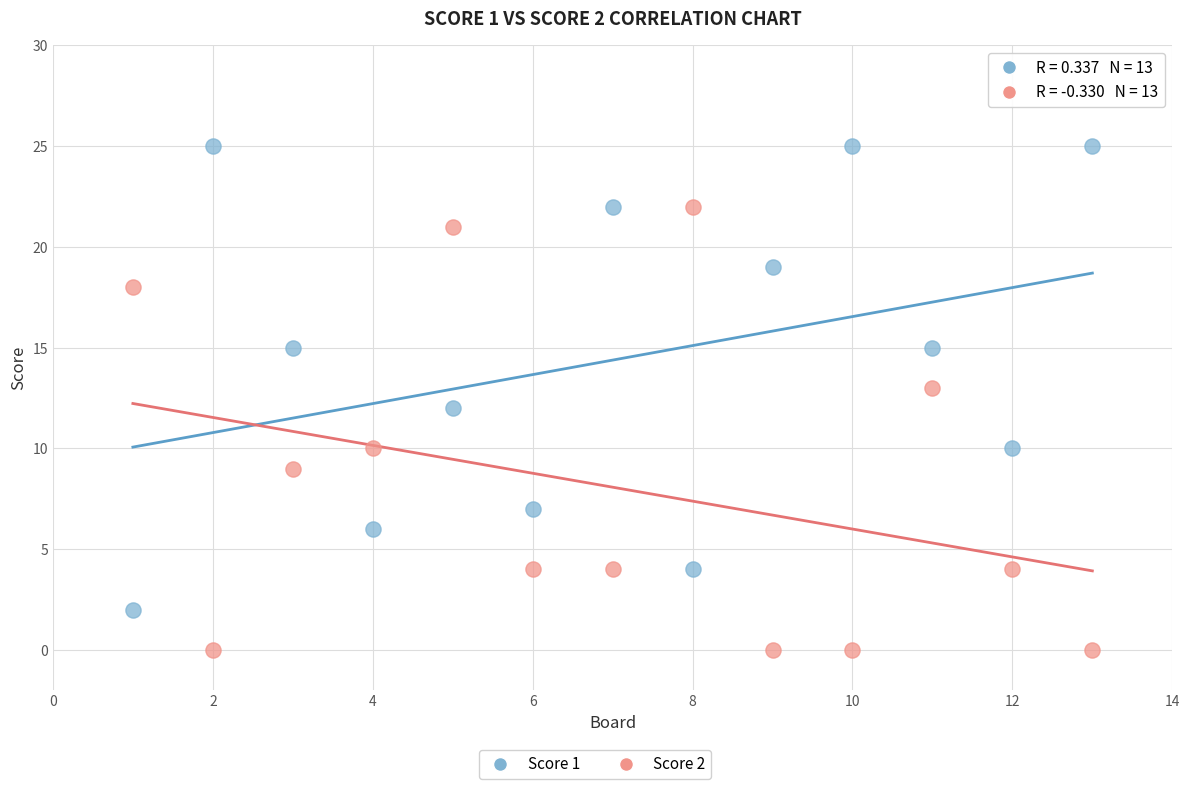

Across all data points, what is the range of Y values (max minus min)?

25